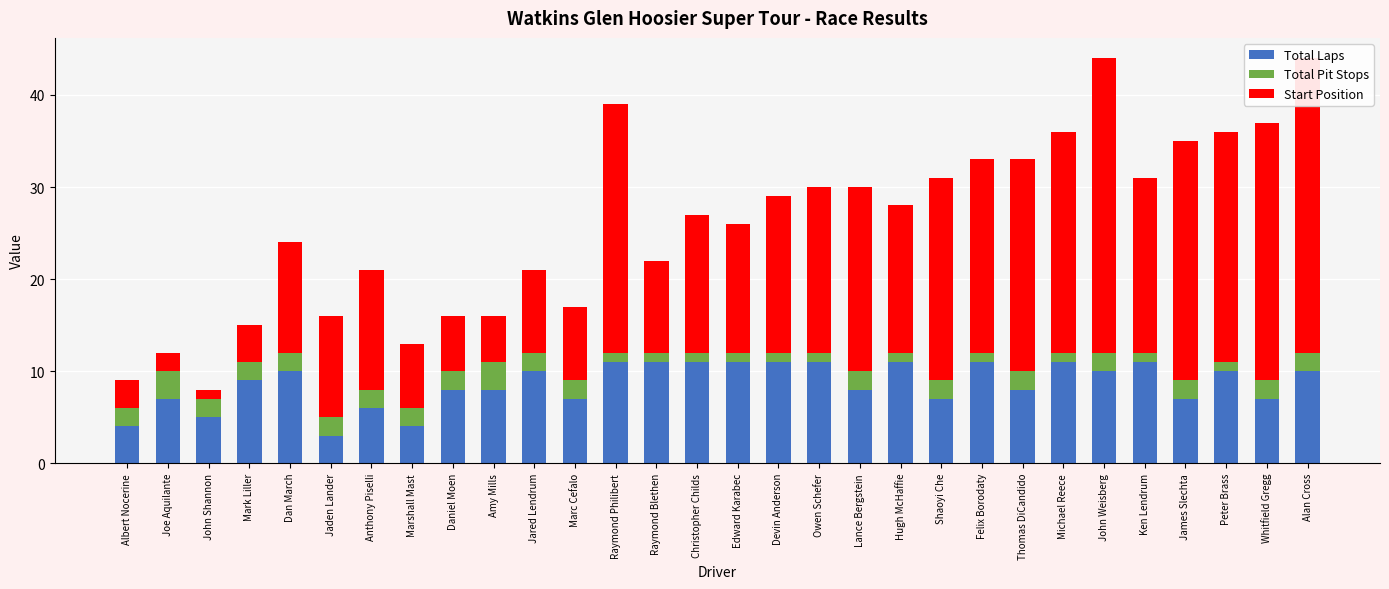

Where is Total Pit Stops nearest to the value 2?

Albert Nocerine